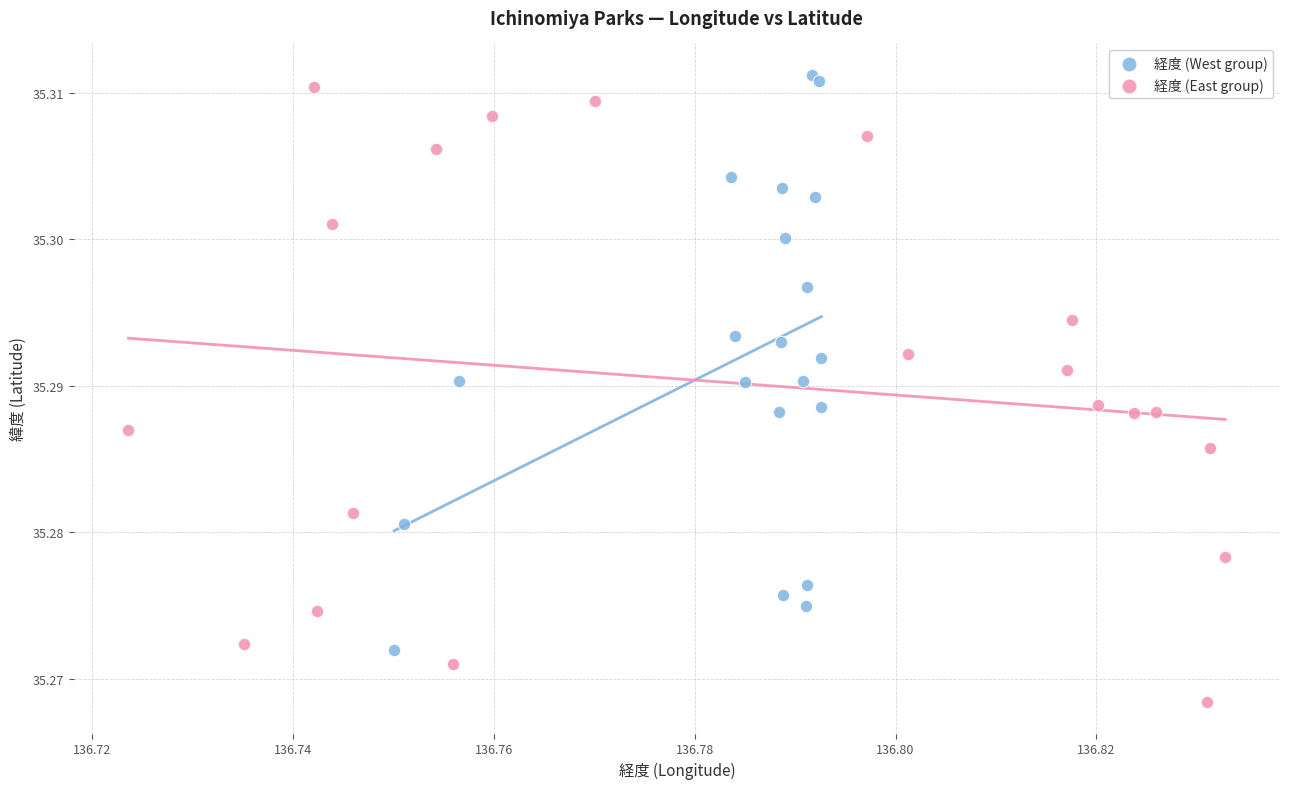

What are all the series names shown in the legend?

経度 (West group), 経度 (East group)